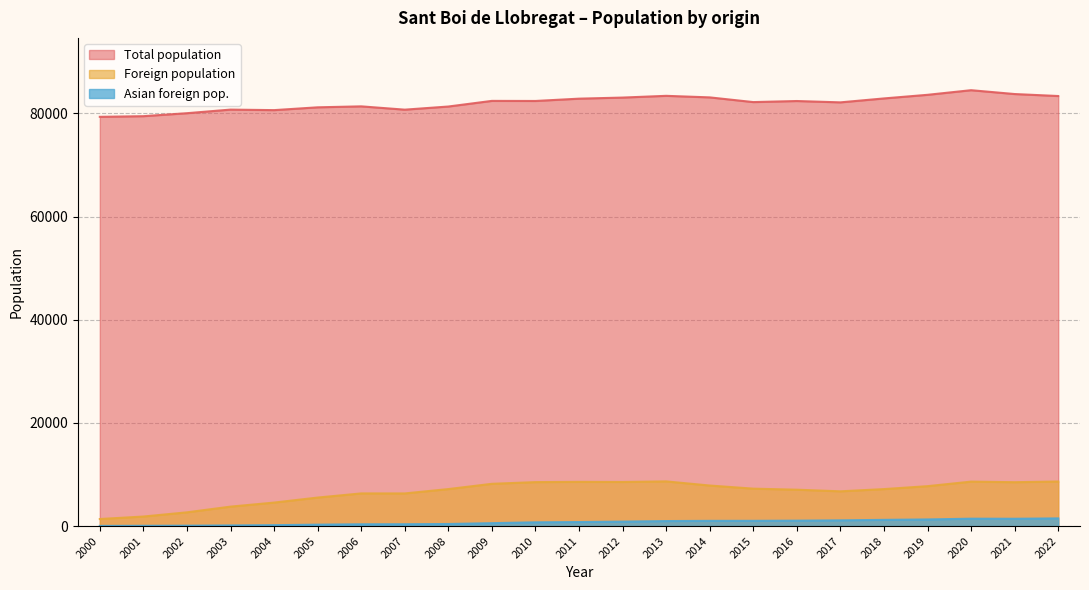

Read the Total population value at 2018, to the nearest 10.

82900